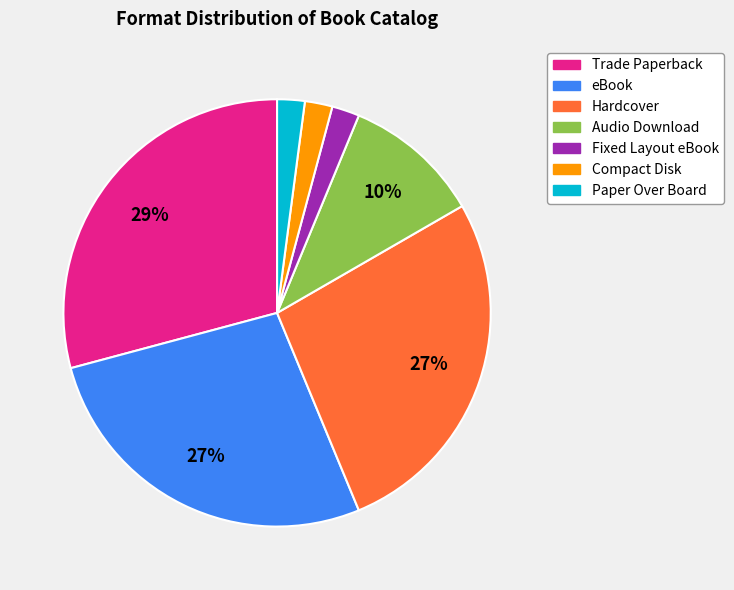

Count the number of slices in the pie.

7